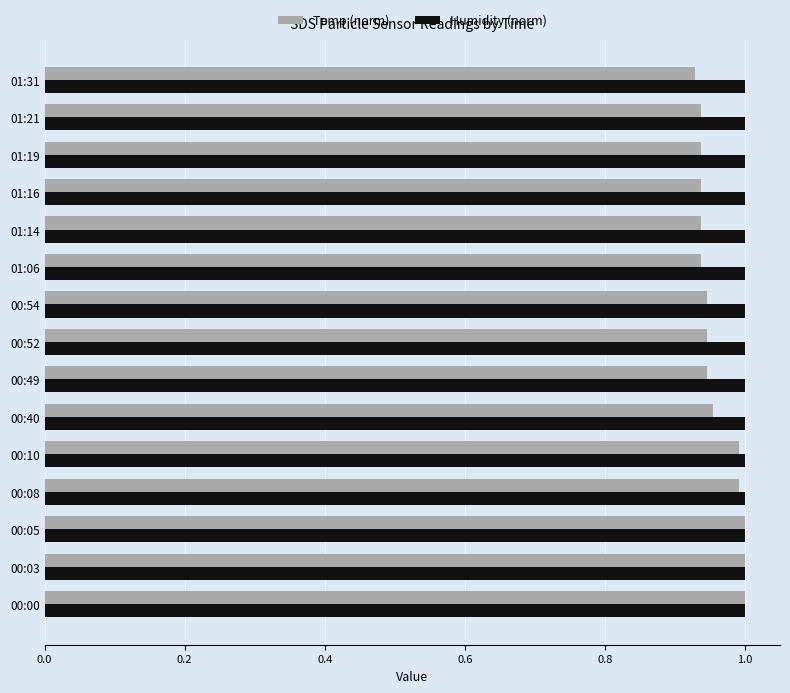

Which series has the widest spread of values?

Temp (norm)